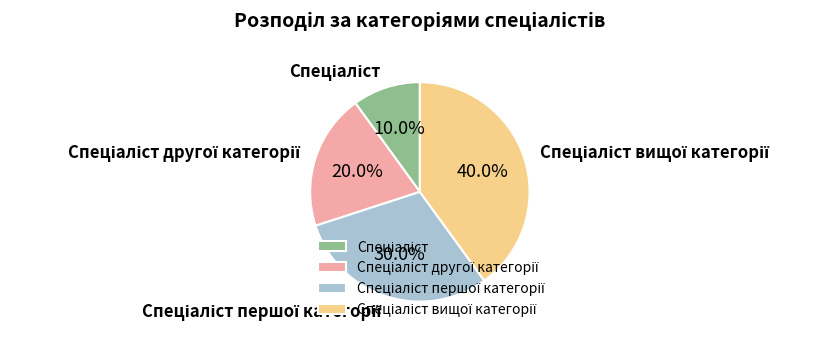

Is there a majority slice in this chart?

No